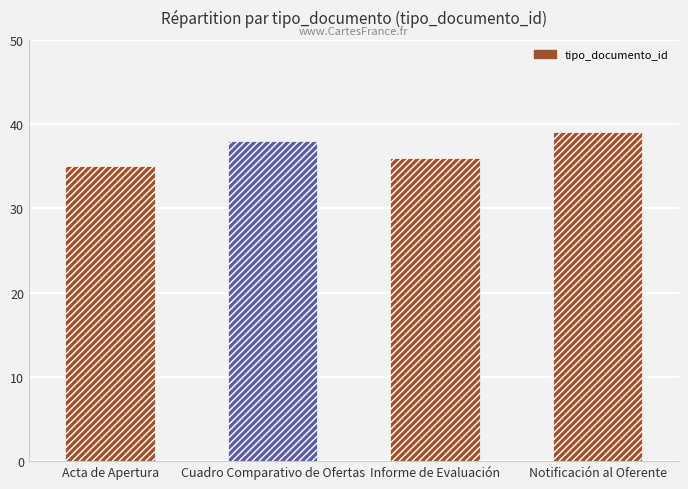

Does the chart contain stacked bars?

No